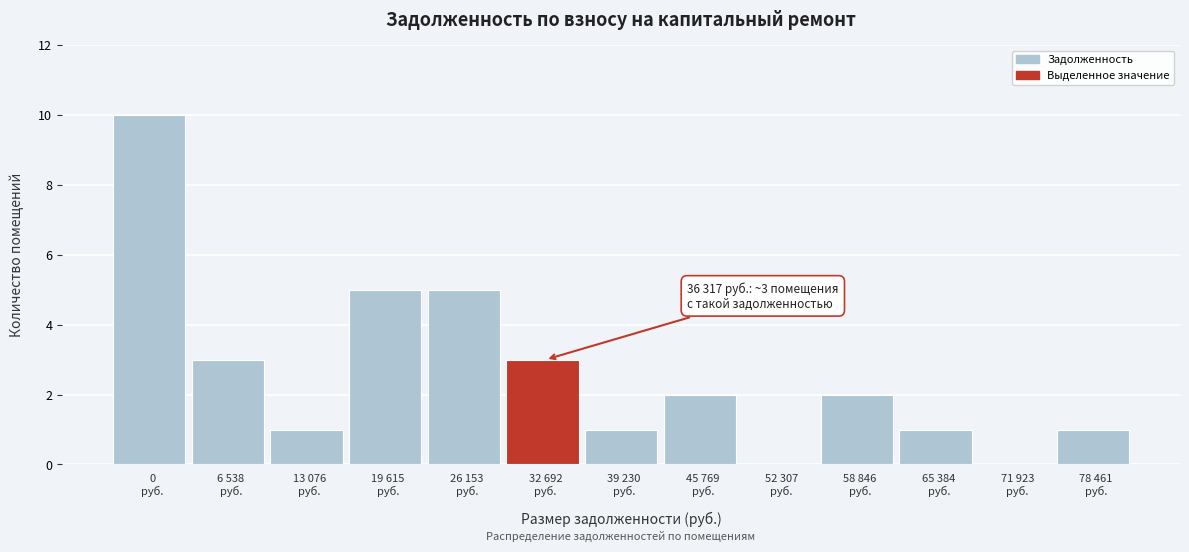

What is the sum of all values?

34